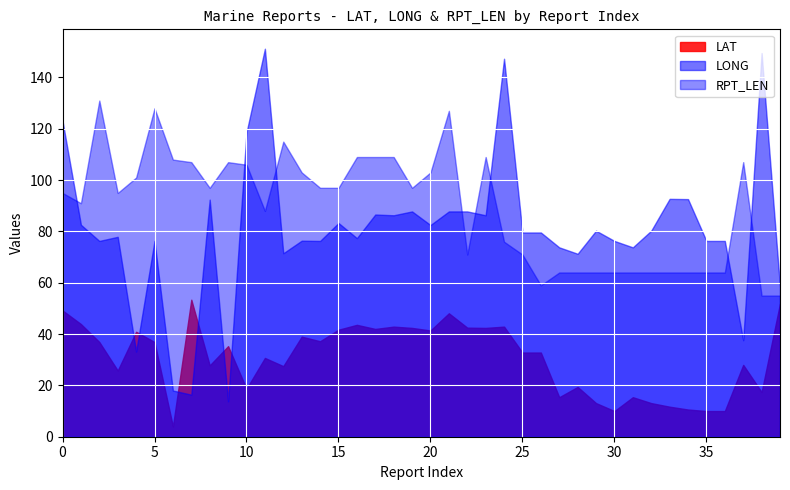

What is the difference between the LONG values at 15 and 20?

0.8